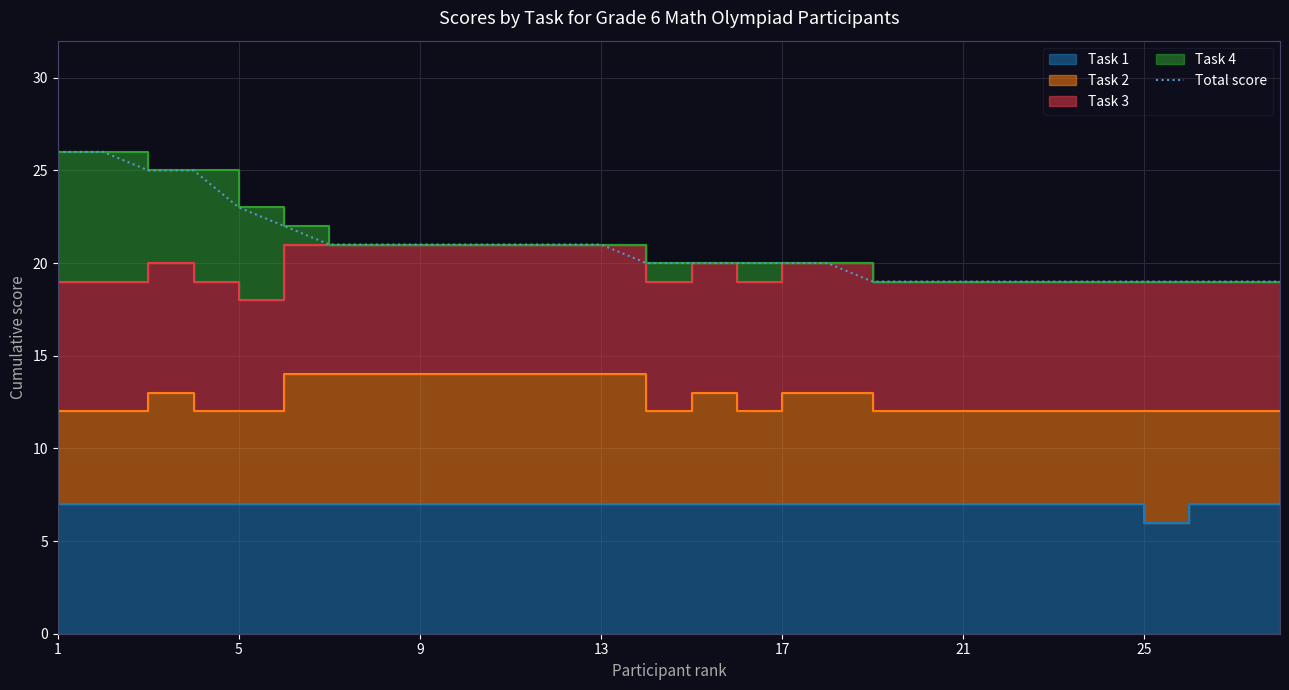

What is the difference between the maximum and minimum values?

7